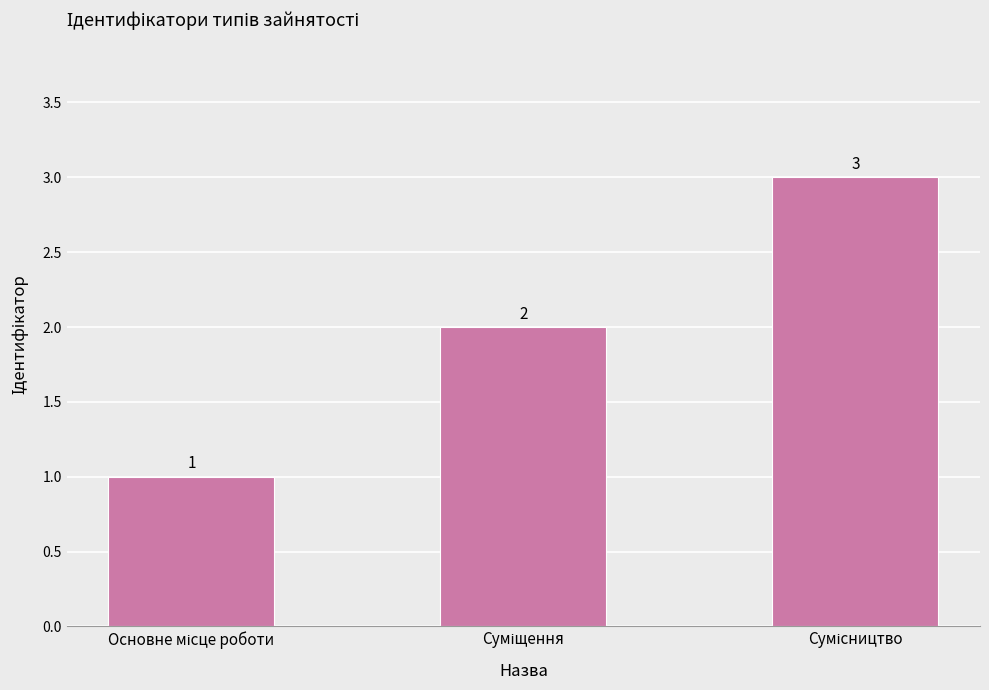

Reading right to left, transcribe all the data shown in this chart.

3	2	1